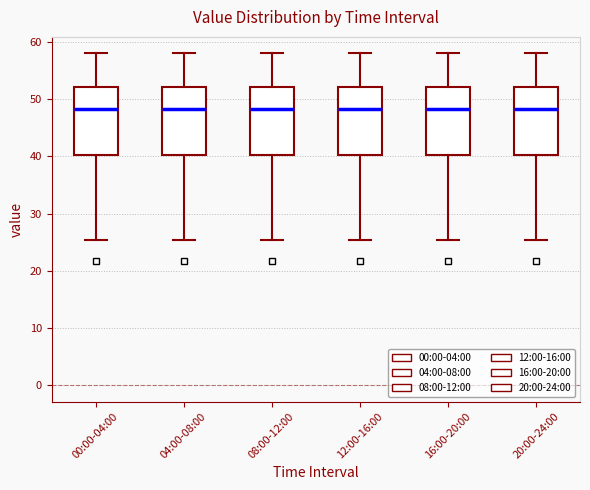

Reading left to right, transcribe this box plot: for each box, give where its median line is, the range the box spans, and where its two whiskers end, as read against the y-axis. The values are not printed on the chart, so give them approximately, as read against the axis.

00:00-04:00: median 48, box 40 to 52, whiskers 25 to 58
04:00-08:00: median 48, box 40 to 52, whiskers 25 to 58
08:00-12:00: median 48, box 40 to 52, whiskers 25 to 58
12:00-16:00: median 48, box 40 to 52, whiskers 25 to 58
16:00-20:00: median 48, box 40 to 52, whiskers 25 to 58
20:00-24:00: median 48, box 40 to 52, whiskers 25 to 58